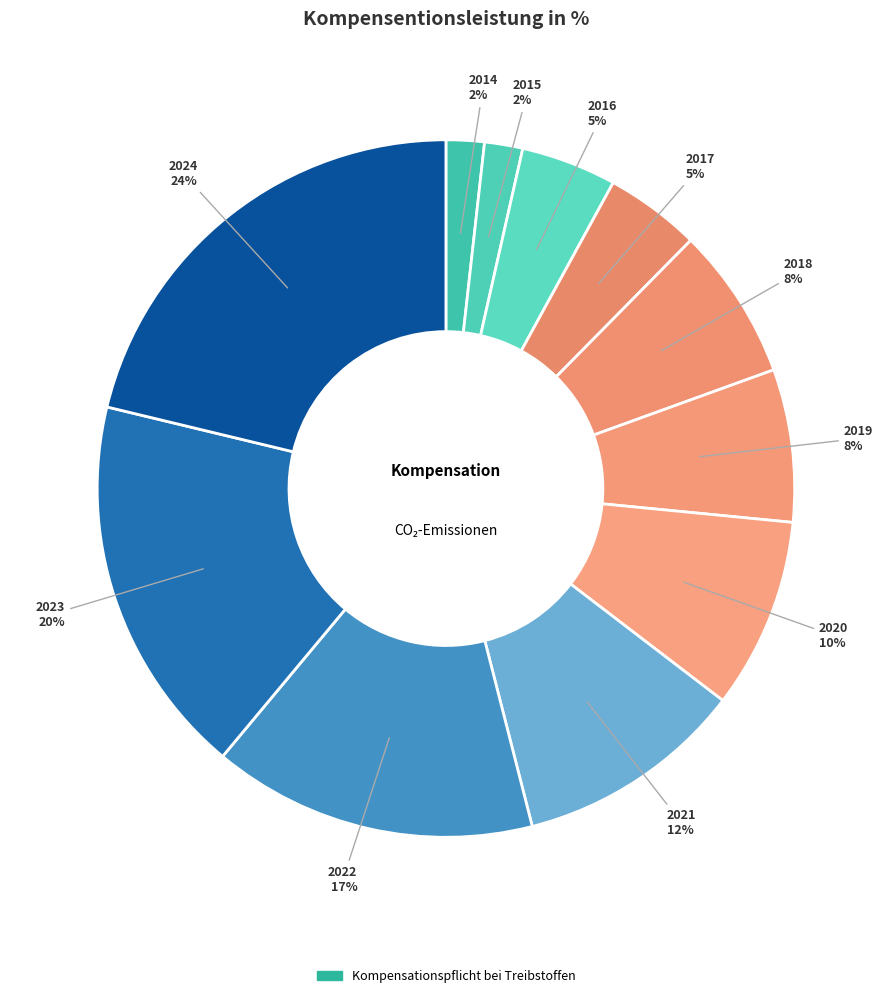

Is there any slice that represents more than half of the pie?

No